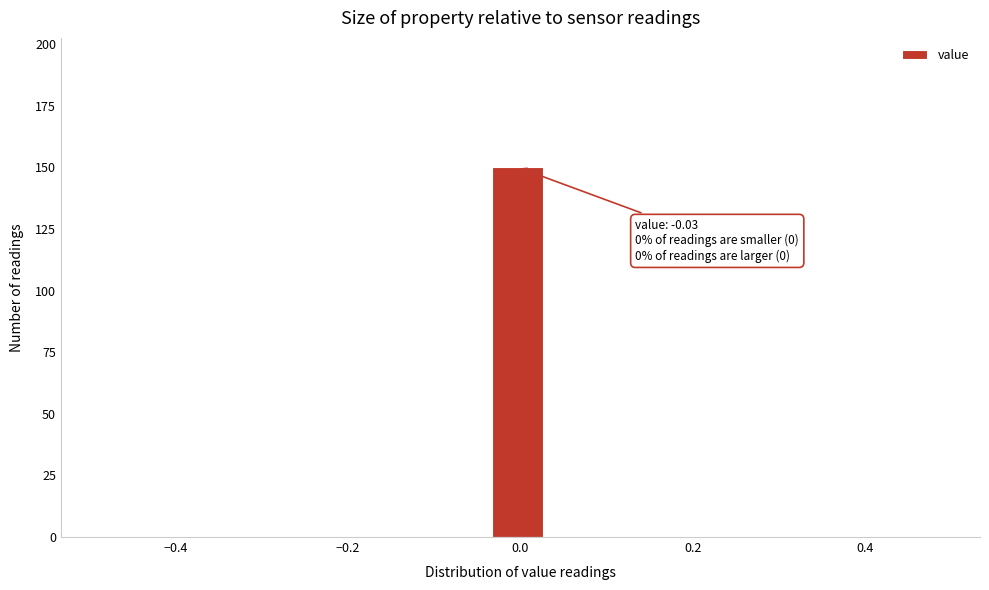

Read against the x-axis, roughly where is the centre of the tallest bar?

0.00